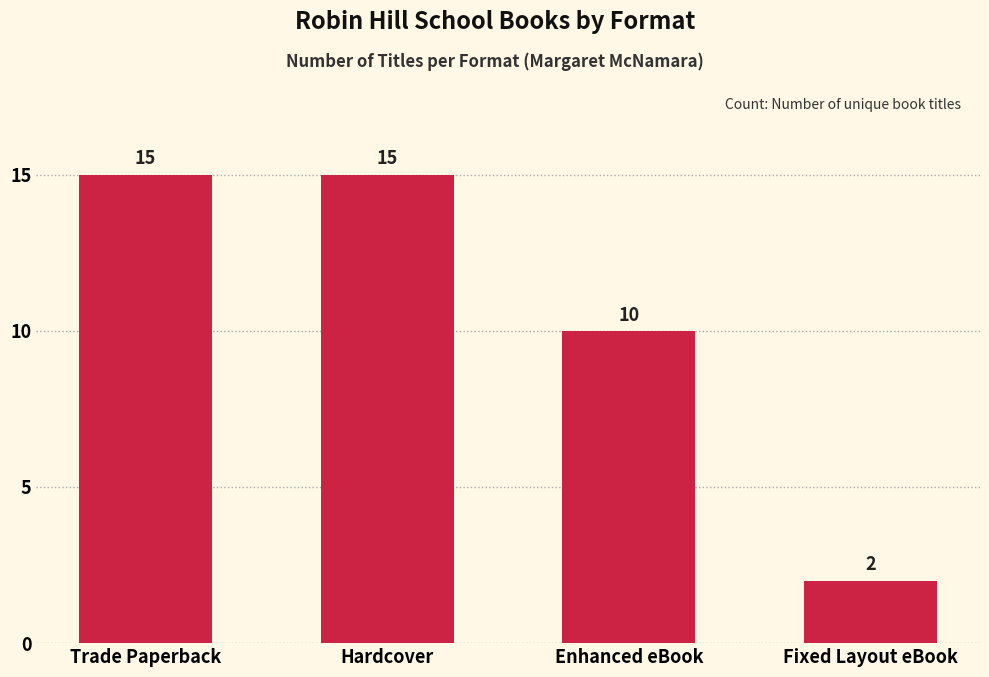

How many values are between 10 and 15?

3